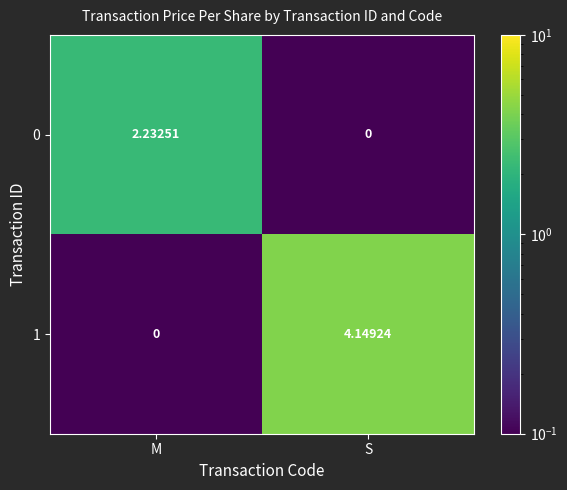

At which label does 0 reach its minimum?

S